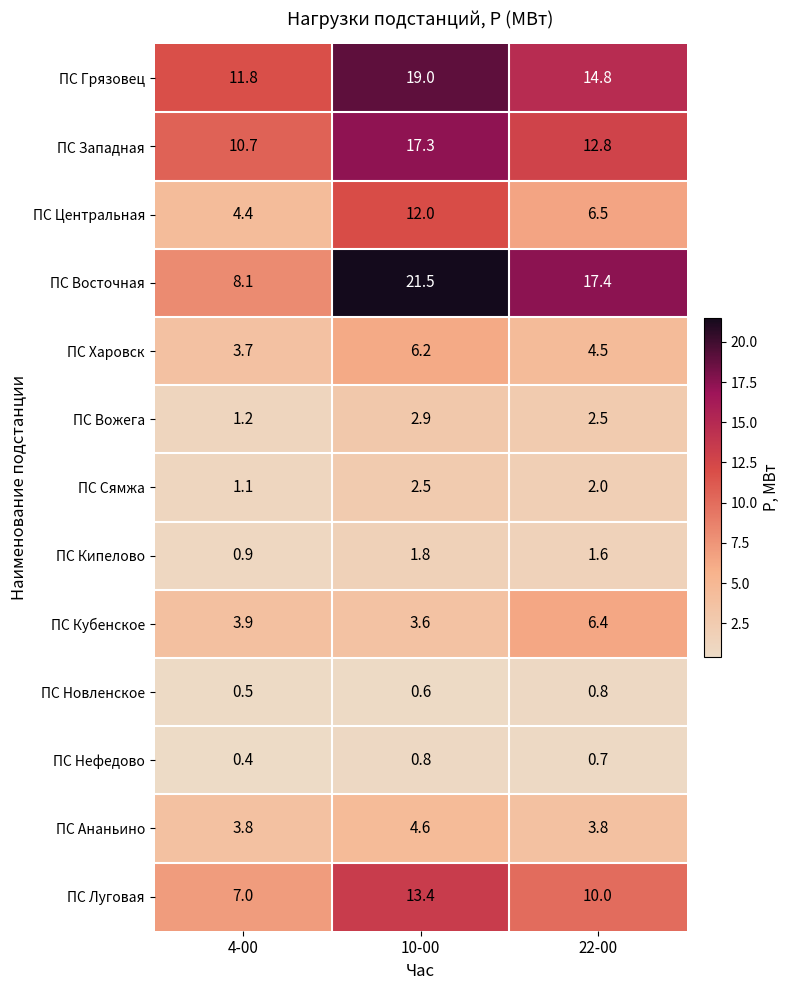

Rank the categories by ПС Западная value from lowest to highest.

4-00, 22-00, 10-00